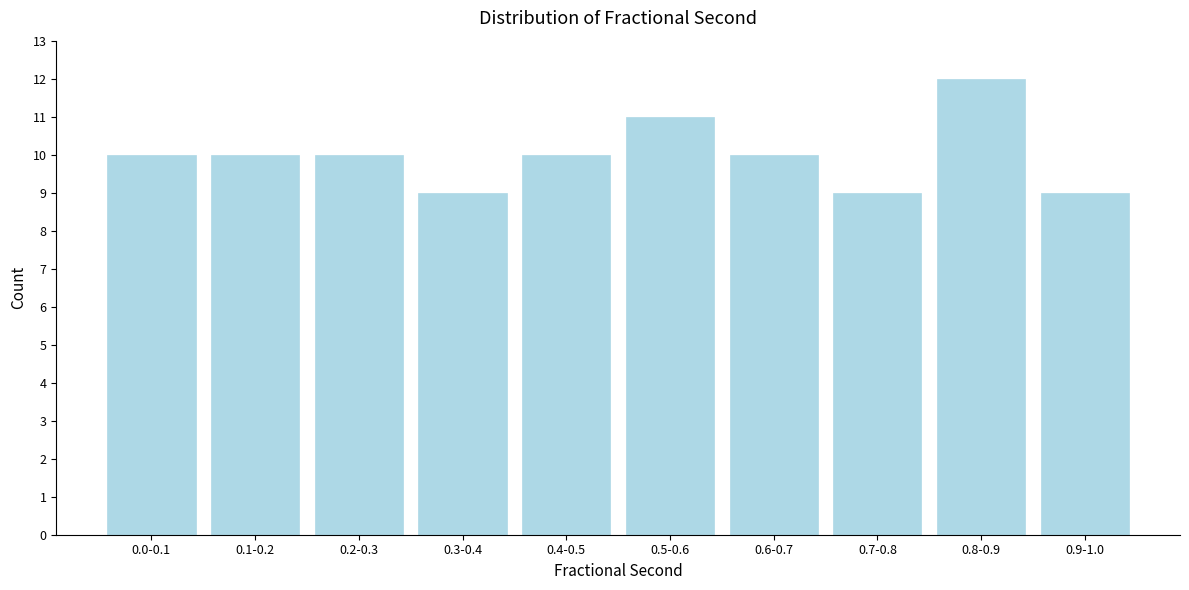

Reading left to right, transcribe all the data shown in this chart.

0.0-0.1=10	0.1-0.2=10	0.2-0.3=10	0.3-0.4=9	0.4-0.5=10	0.5-0.6=11	0.6-0.7=10	0.7-0.8=9	0.8-0.9=12	0.9-1.0=9